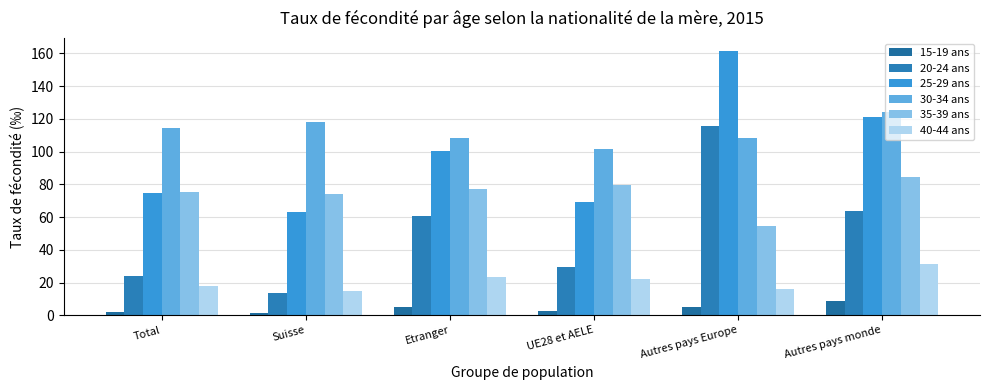

What is the spread (max minus min) of values at Total?

112.5